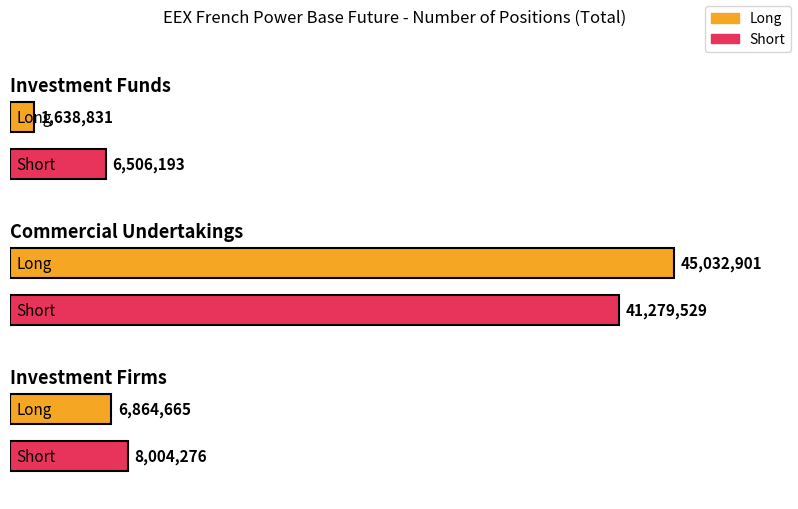

What is the label of the 2nd bar from the left?

Short